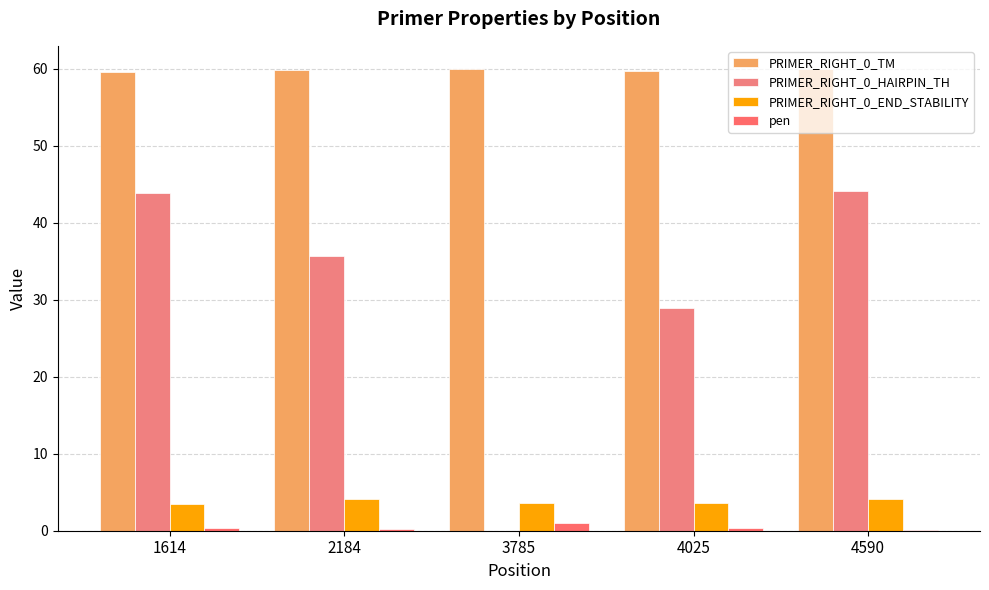

What is the total value across all series at 3785?

64.6